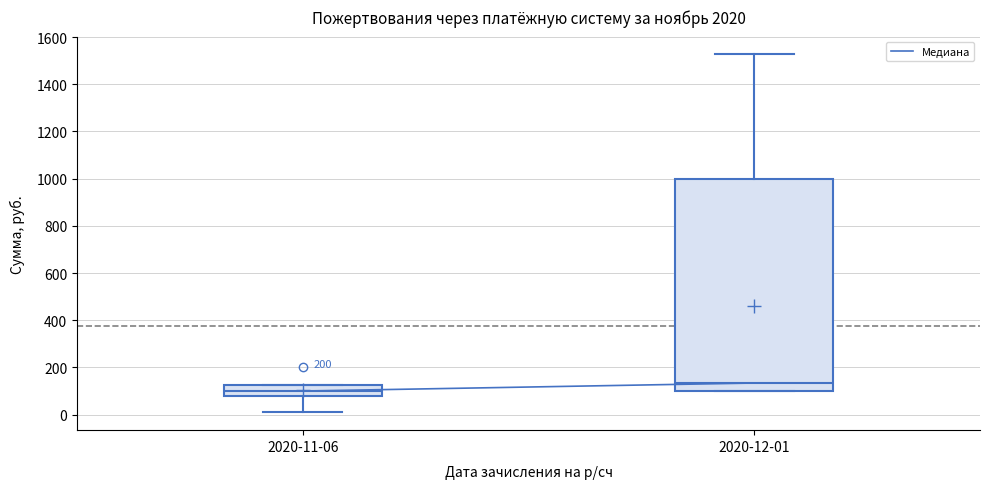

Where does the lower whisker of the box for 2020-11-06 end on the y-axis? The values are not printed on the chart, so give them approximately, as read against the axis.

20